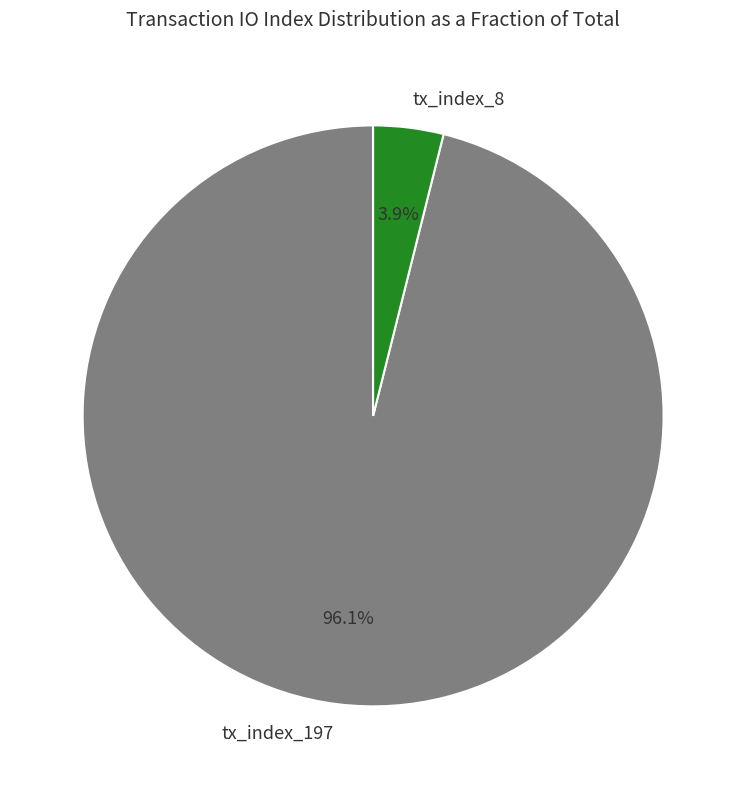

How much of the chart is everything except tx_index_197?

3.9%